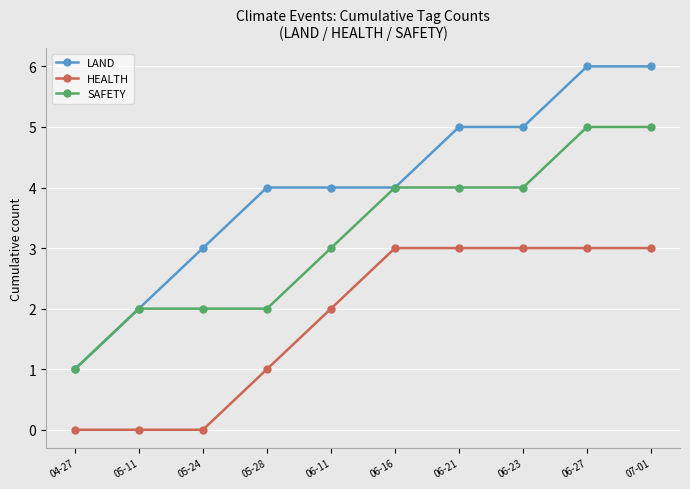

What is the highest value of the SAFETY series?

5